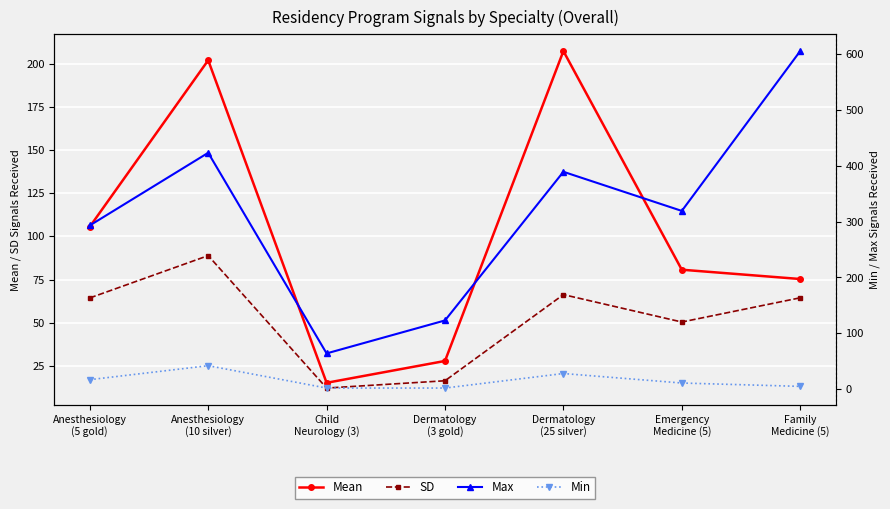

Reading left to right, transcribe all the data shown in this chart.

Mean: Anesthesiology
(5 gold)=105.6	Anesthesiology
(10 silver)=202.0	Child
Neurology (3)=15.2	Dermatology
(3 gold)=27.8	Dermatology
(25 silver)=207.3	Emergency
Medicine (5)=80.7	Family
Medicine (5)=75.3
SD: Anesthesiology
(5 gold)=64.4	Anesthesiology
(10 silver)=88.9	Child
Neurology (3)=12.2	Dermatology
(3 gold)=16.4	Dermatology
(25 silver)=66.3	Emergency
Medicine (5)=50.4	Family
Medicine (5)=64.4
Max: Anesthesiology
(5 gold)=293.0	Anesthesiology
(10 silver)=423.0	Child
Neurology (3)=64.0	Dermatology
(3 gold)=123.0	Dermatology
(25 silver)=389.0	Emergency
Medicine (5)=319.0	Family
Medicine (5)=605.0
Min: Anesthesiology
(5 gold)=17.0	Anesthesiology
(10 silver)=42.0	Child
Neurology (3)=2.0	Dermatology
(3 gold)=2.0	Dermatology
(25 silver)=28.0	Emergency
Medicine (5)=11.0	Family
Medicine (5)=5.0